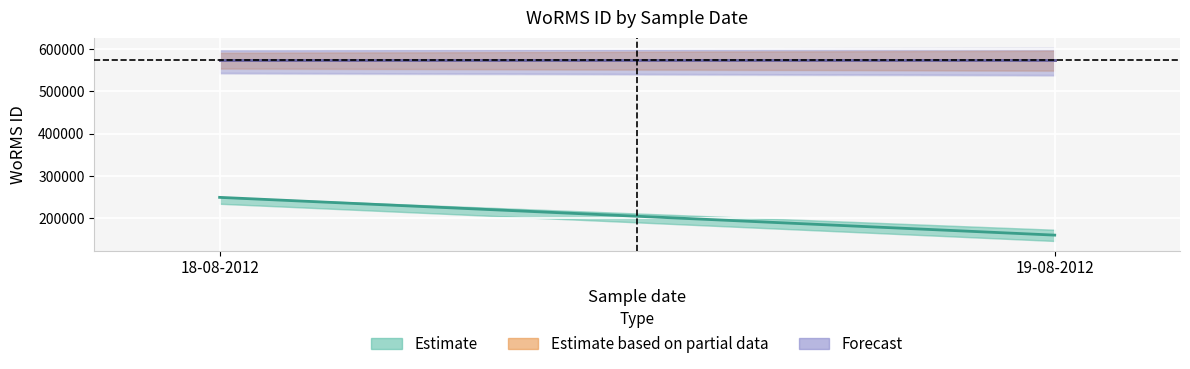

Between 18-08-2012 and 19-08-2012, which series saw the biggest shift?

Estimate